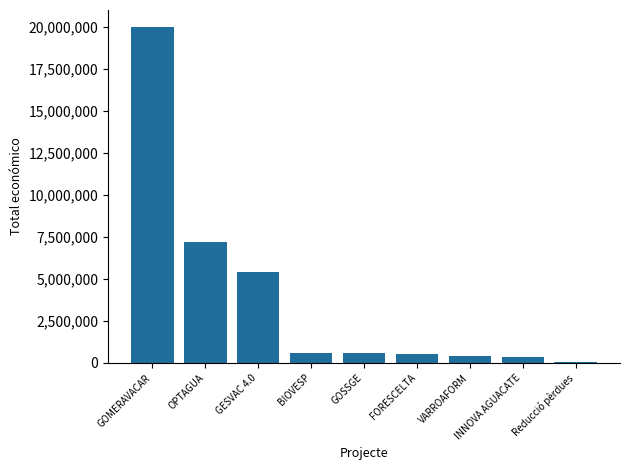

Which category has the highest value across all series?

GOMERAVACAR